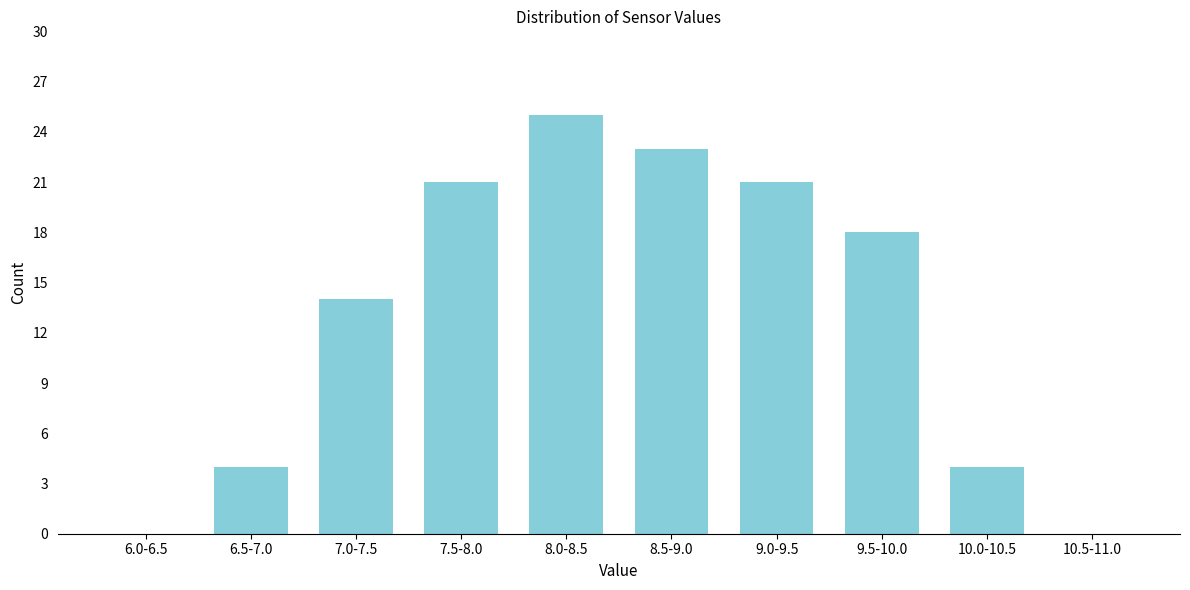

Reading left to right, what are all the values shown in this chart?

6.0-6.5=0	6.5-7.0=4	7.0-7.5=14	7.5-8.0=21	8.0-8.5=25	8.5-9.0=23	9.0-9.5=21	9.5-10.0=18	10.0-10.5=4	10.5-11.0=0